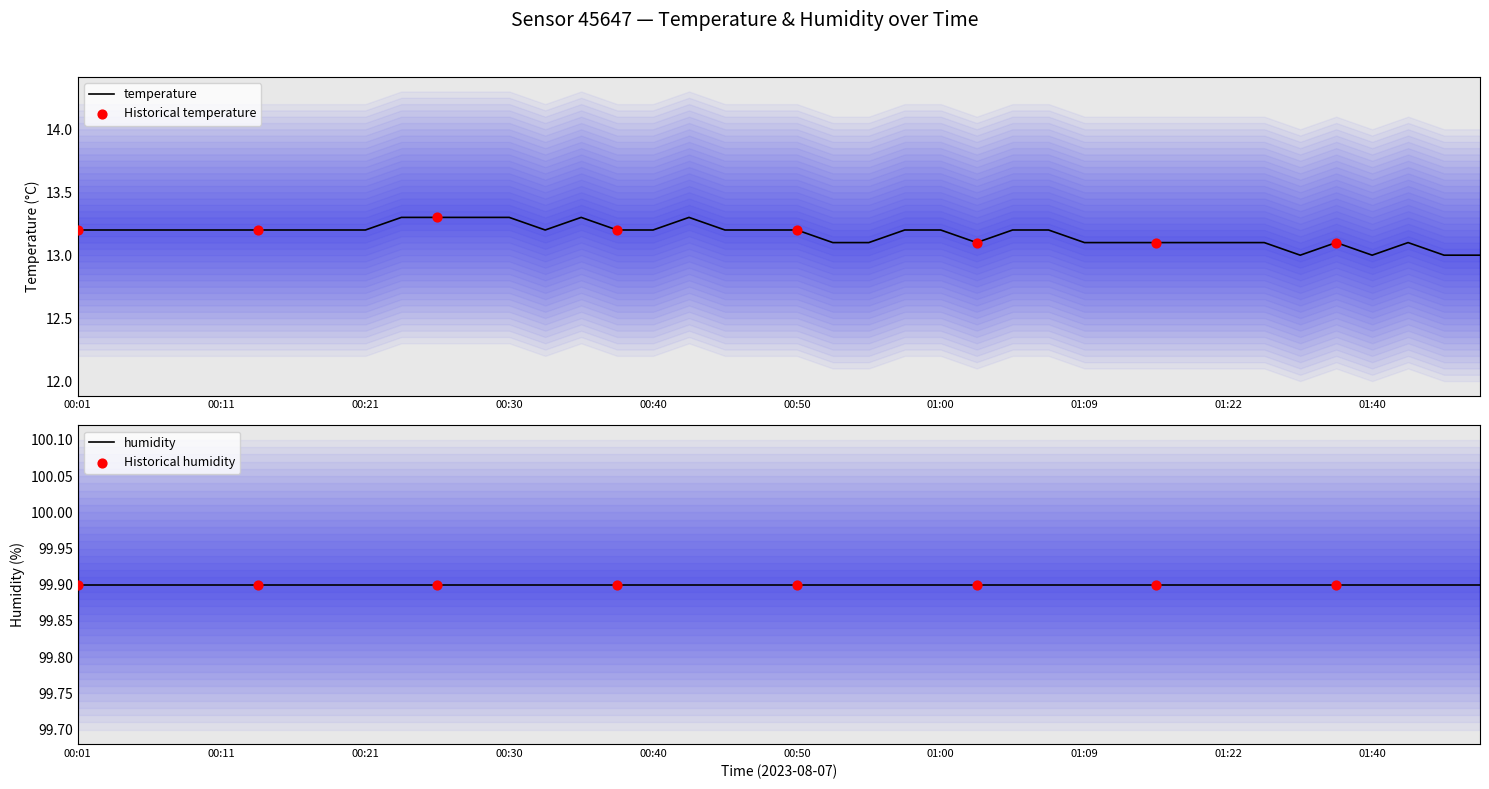

Between 00:38 and 01:00, which is larger?

00:38